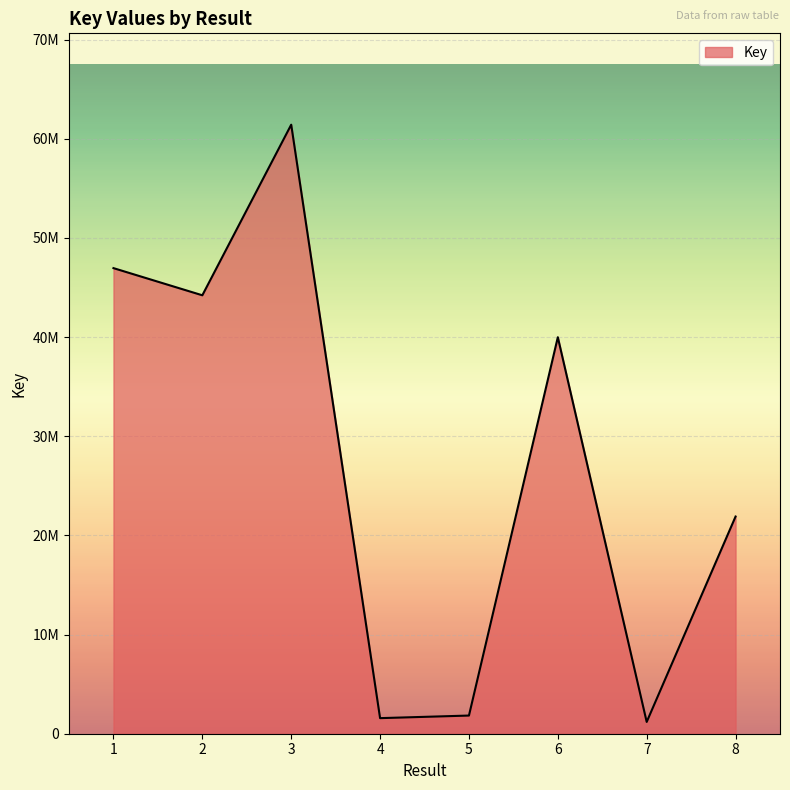

What is the sum of all values?

219056488